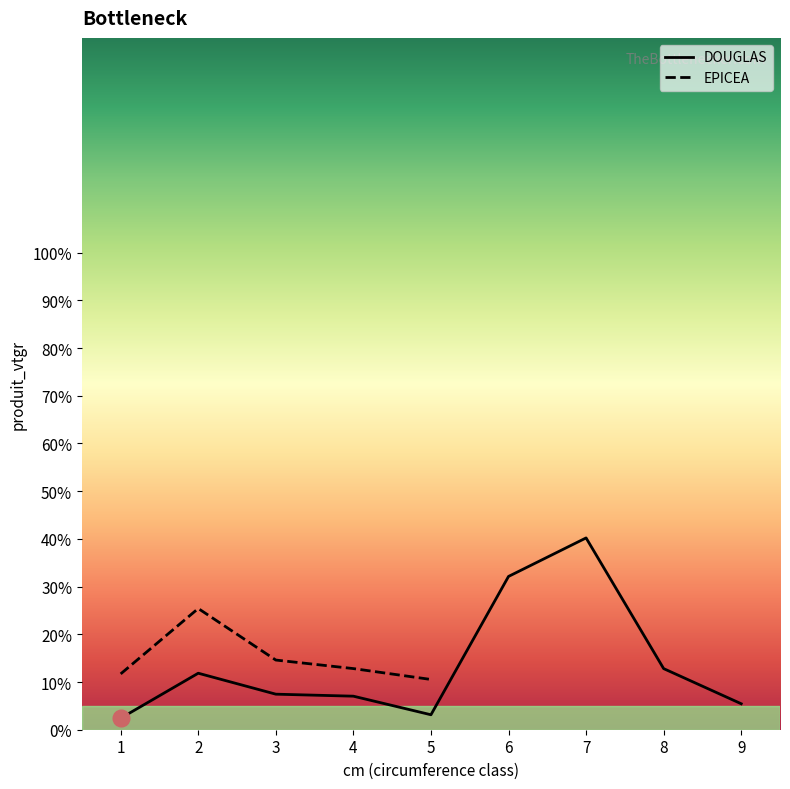

Where is the first local maximum?

2